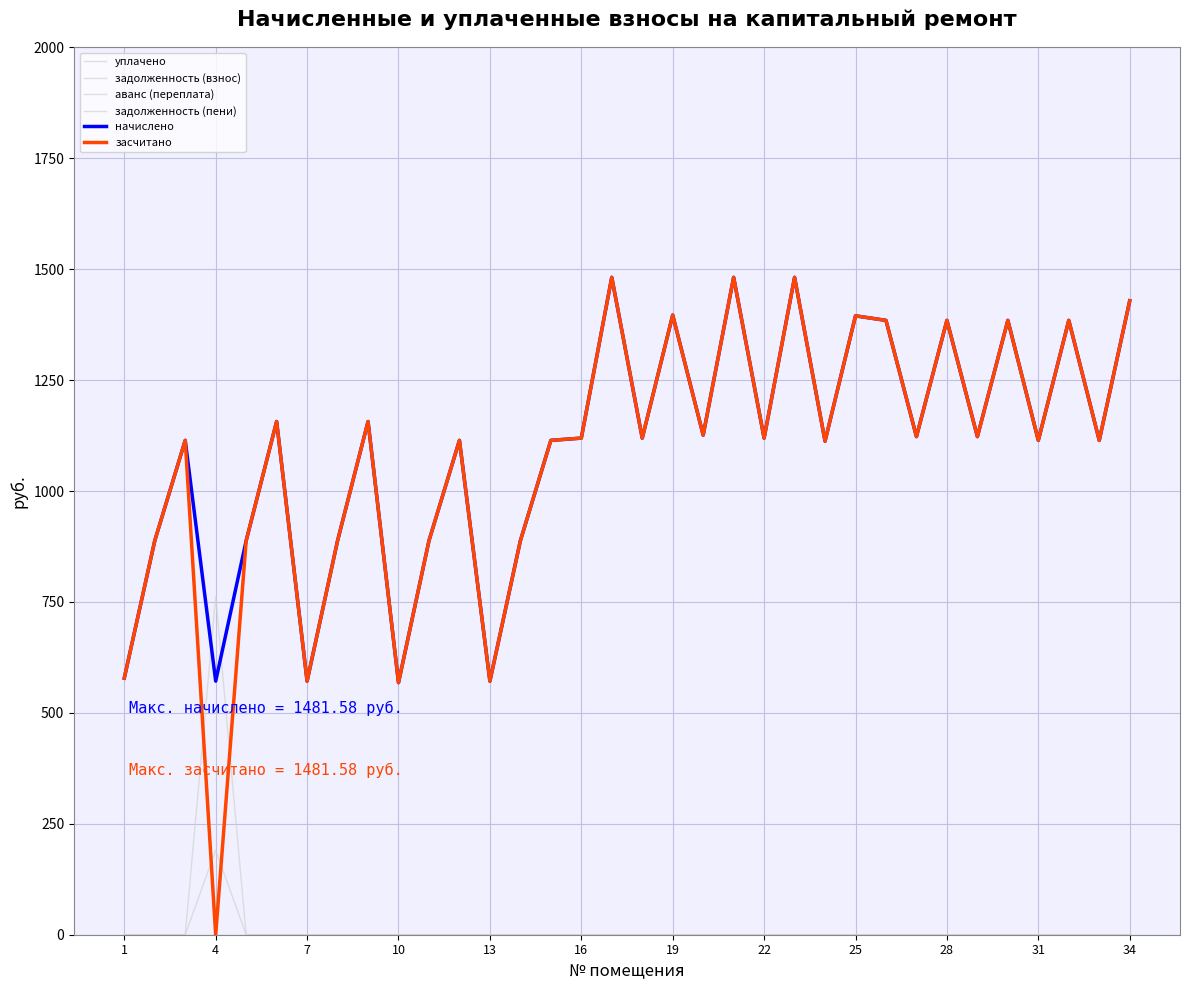

Does the chart have visible grid lines?

Yes